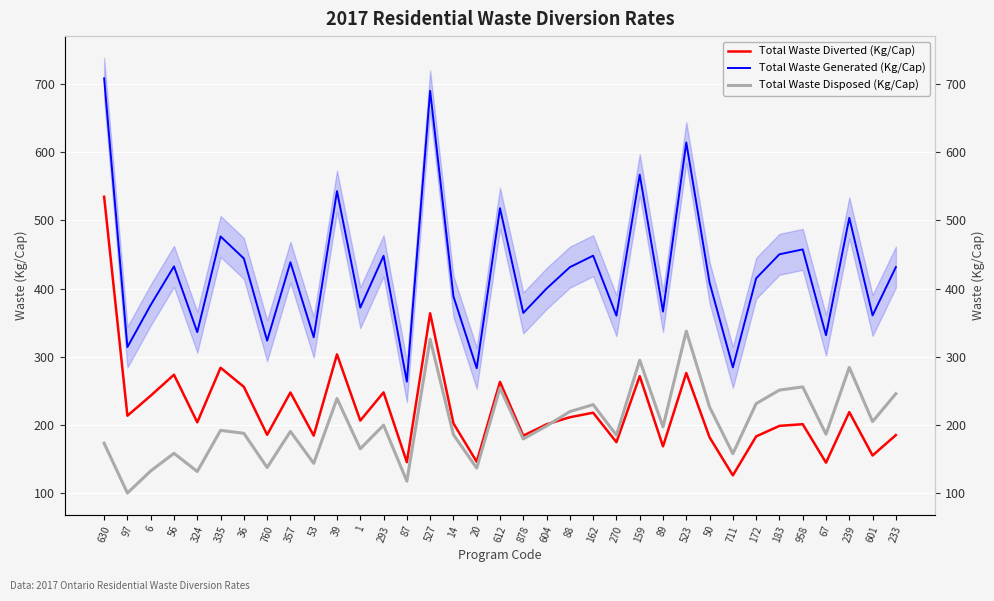

Which has a higher value, 239 or 20?

239